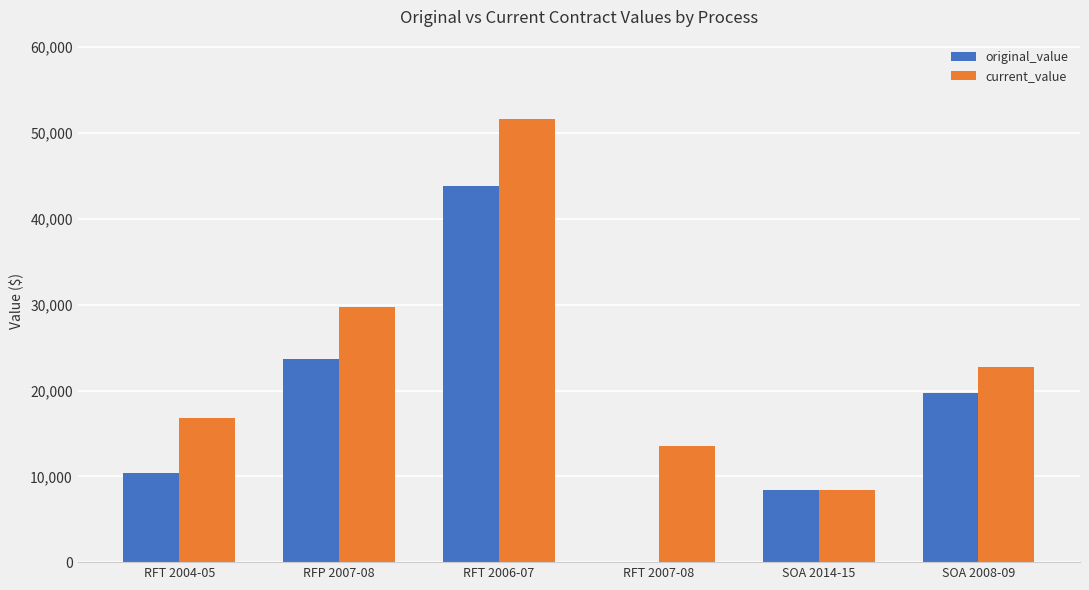

Reading left to right, what are all the values shown in this chart?

original_value: RFT 2004-05=10425.0	RFP 2007-08=23729.0	RFT 2006-07=43836.0	RFT 2007-08=0.0	SOA 2014-15=8362.0	SOA 2008-09=19737.0
current_value: RFT 2004-05=16792.0	RFP 2007-08=29686.0	RFT 2006-07=51598.0	RFT 2007-08=13561.9	SOA 2014-15=8362.0	SOA 2008-09=22740.8